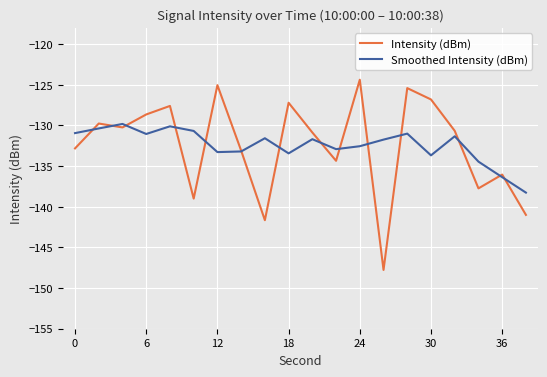

Is this an area chart (filled region under the line)?

No